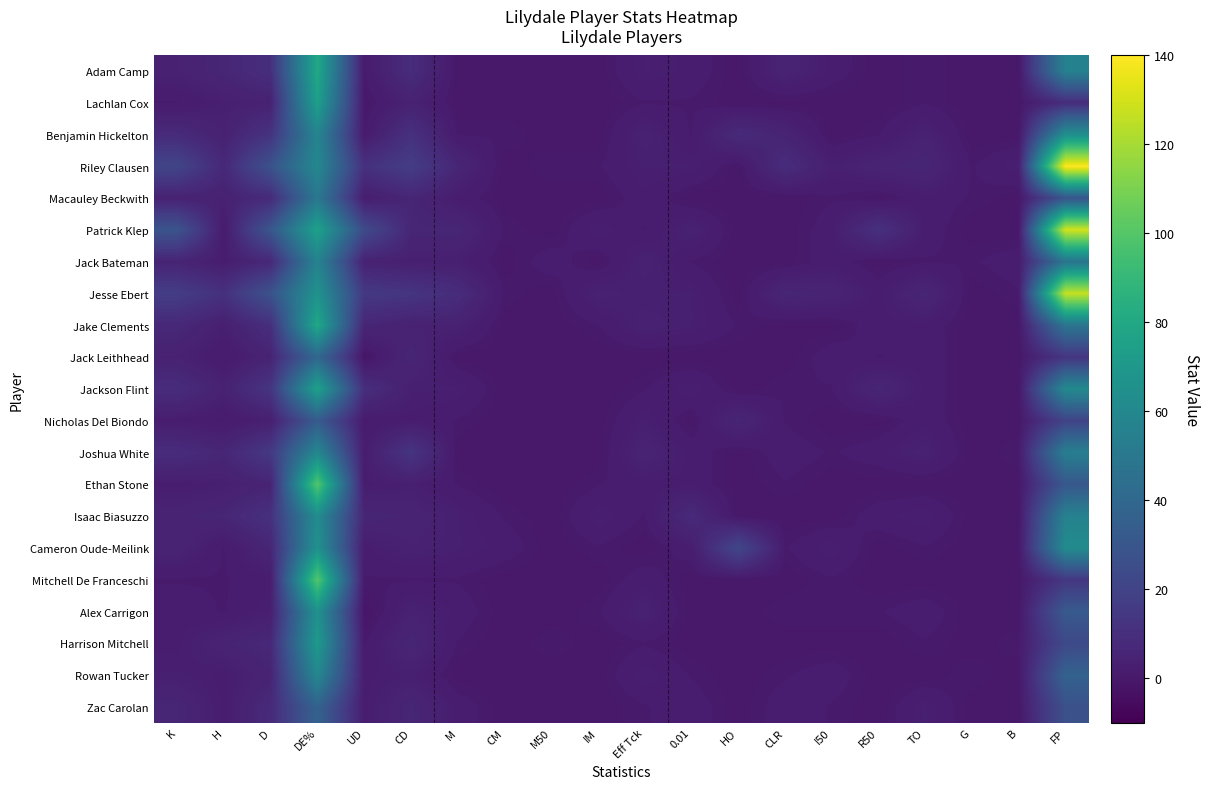

Which series has the widest spread of values?

Riley Clausen